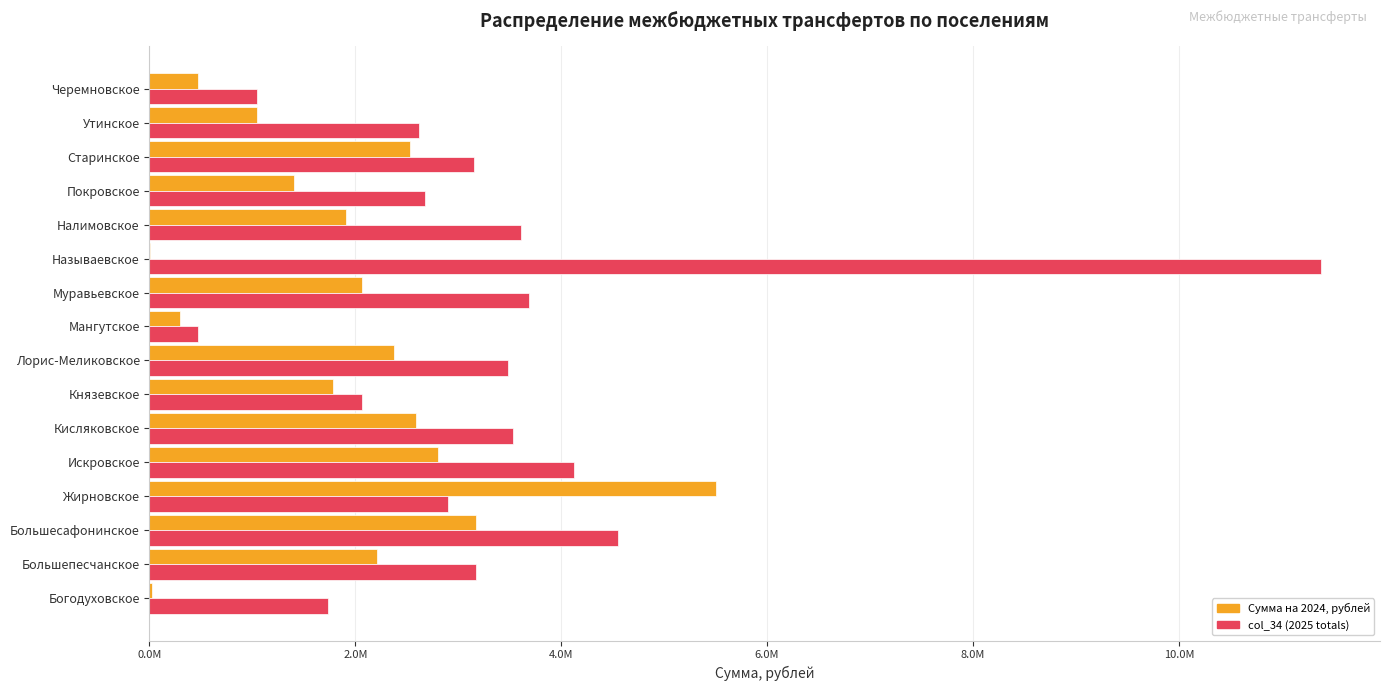

Which series has the largest range (max minus min)?

col_34 (2025 totals)